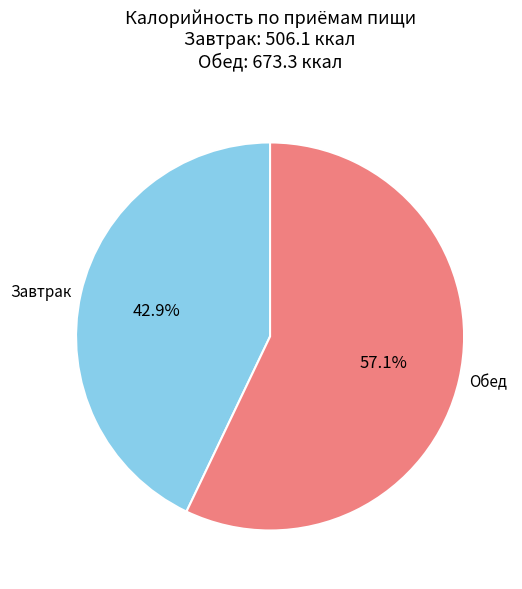

Does Обед account for over 50% of the chart?

Yes